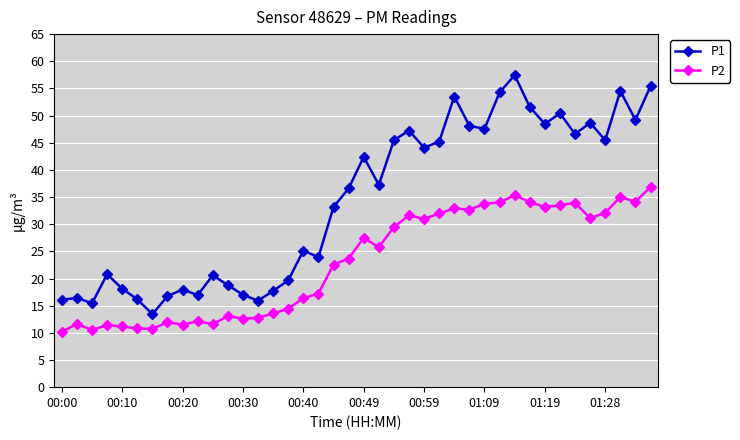

Does the chart display data point markers on the line(s)?

Yes